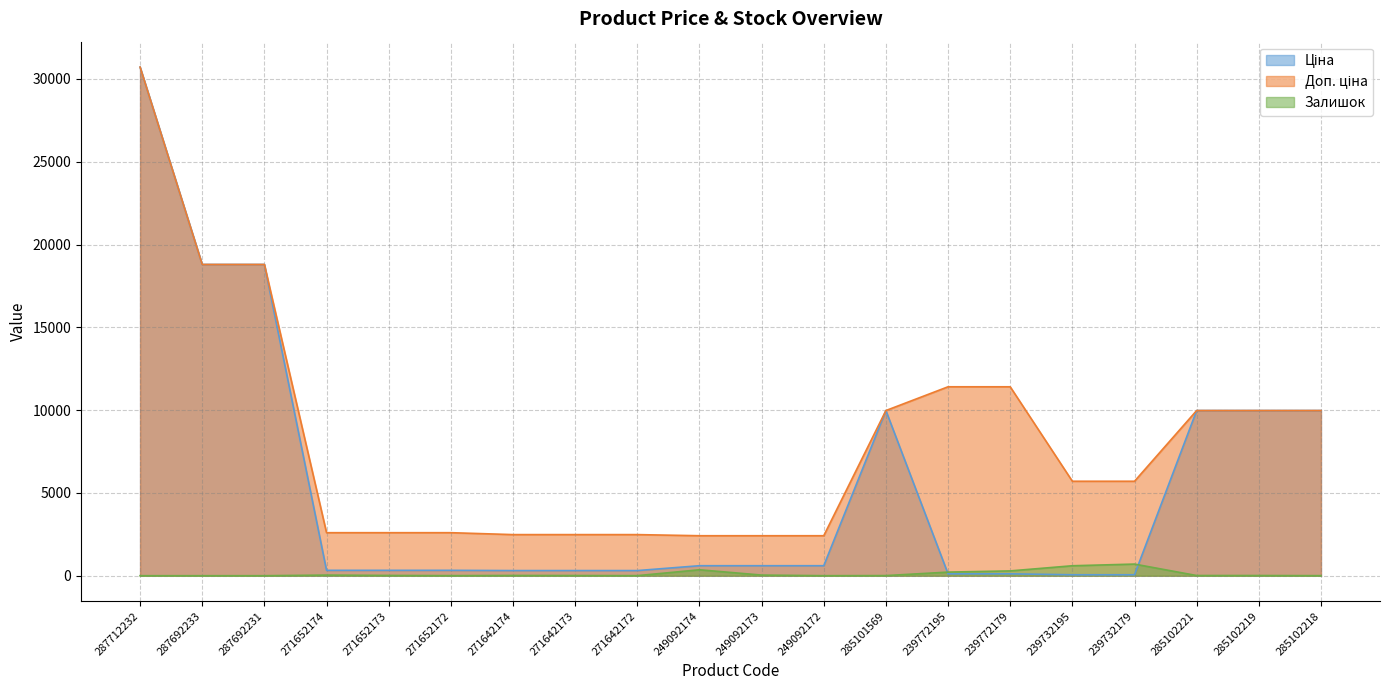

True or false: Доп. ціна and Залишок intersect in this chart.

False